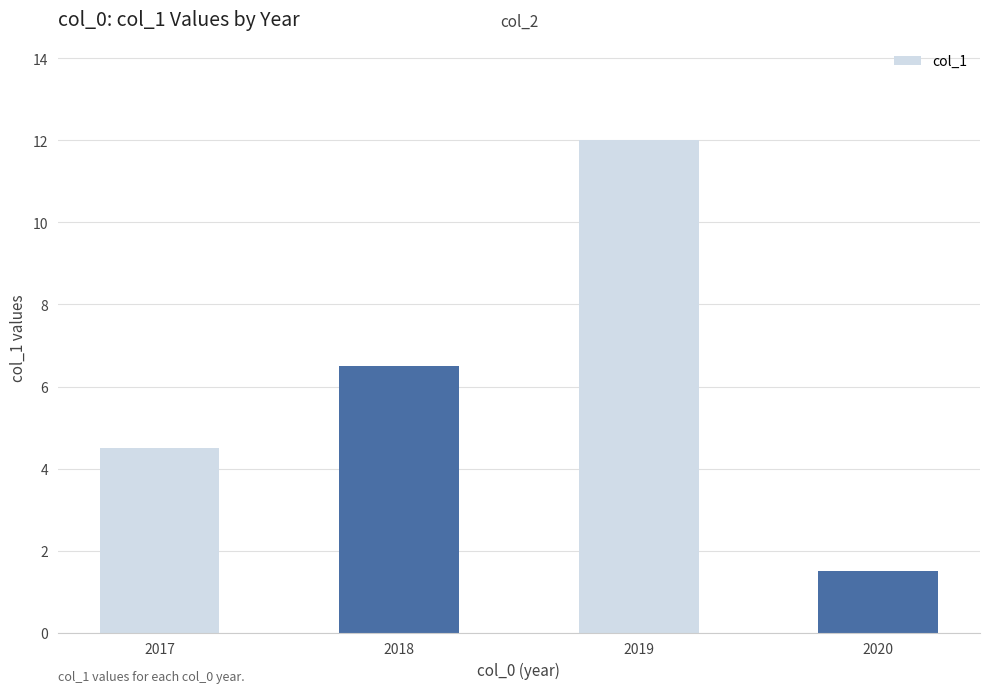

Which label corresponds to the smallest value in the chart?

2020